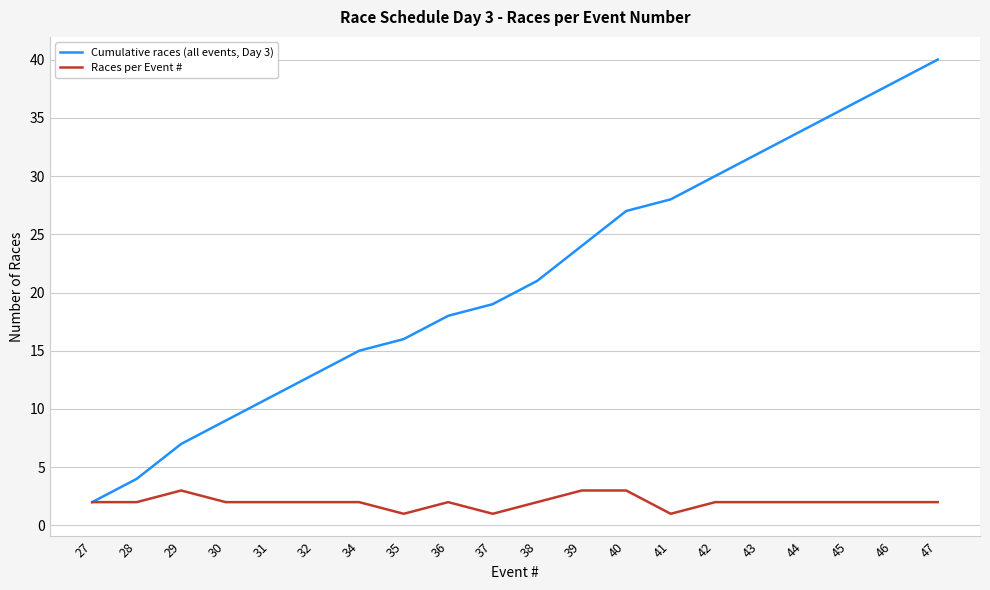

Which series has the widest spread of values?

Cumulative races (all events, Day 3)